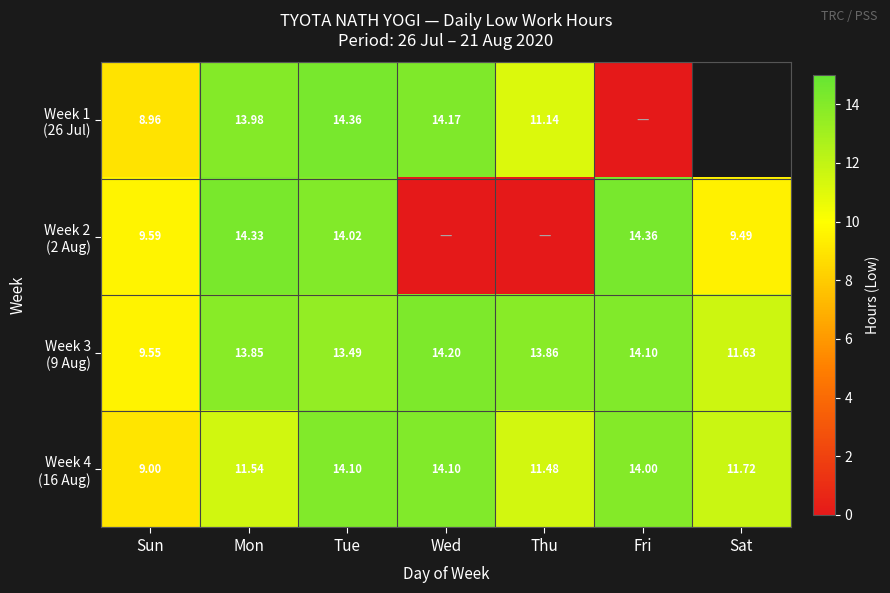

What is the spread (max minus min) of values at Mon?

2.8